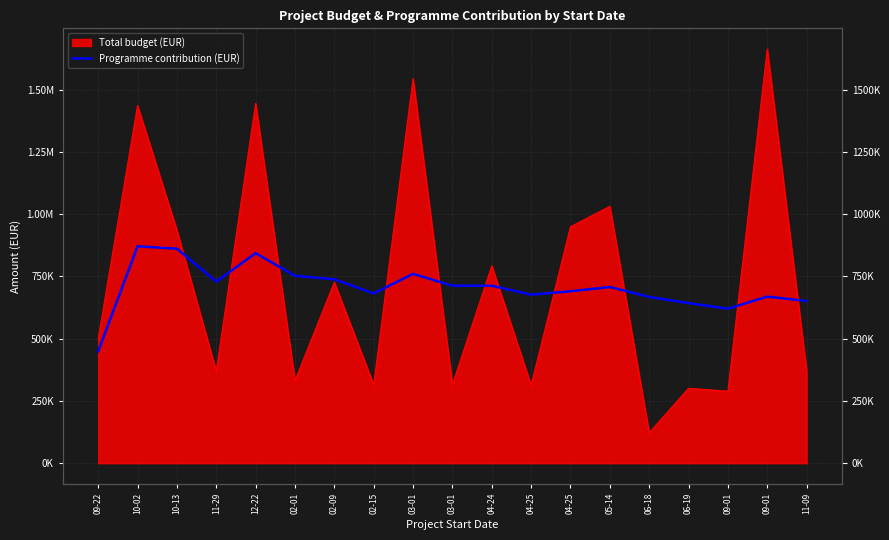

What is the difference between the maximum and minimum values?

421681.3